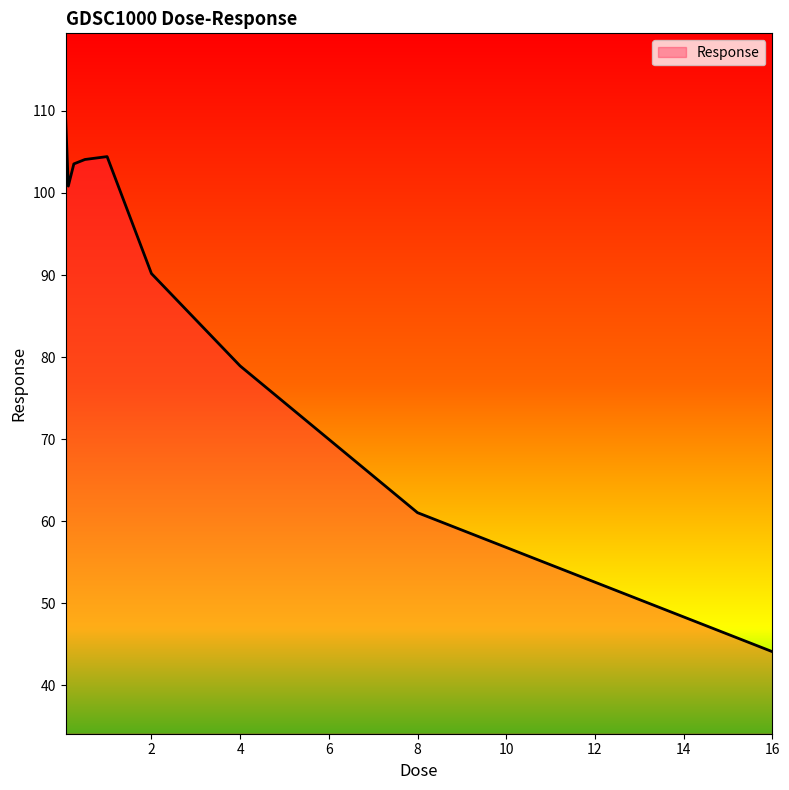

Reading left to right, extract all data points from this chart.

109.4	100.8	103.5	104.1	104.4	90.2	78.9	61.1	44.1